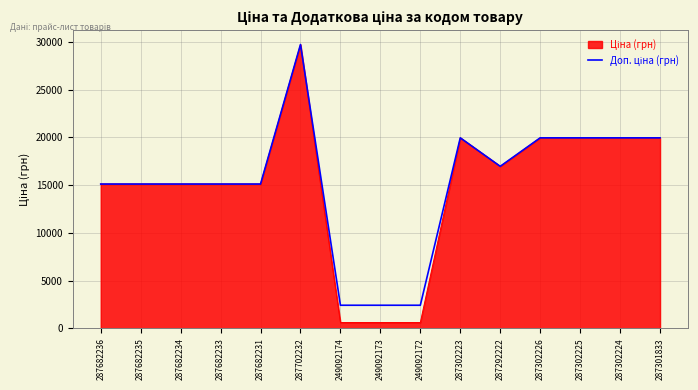

What is the total value across all series at 287302225?

39928.3